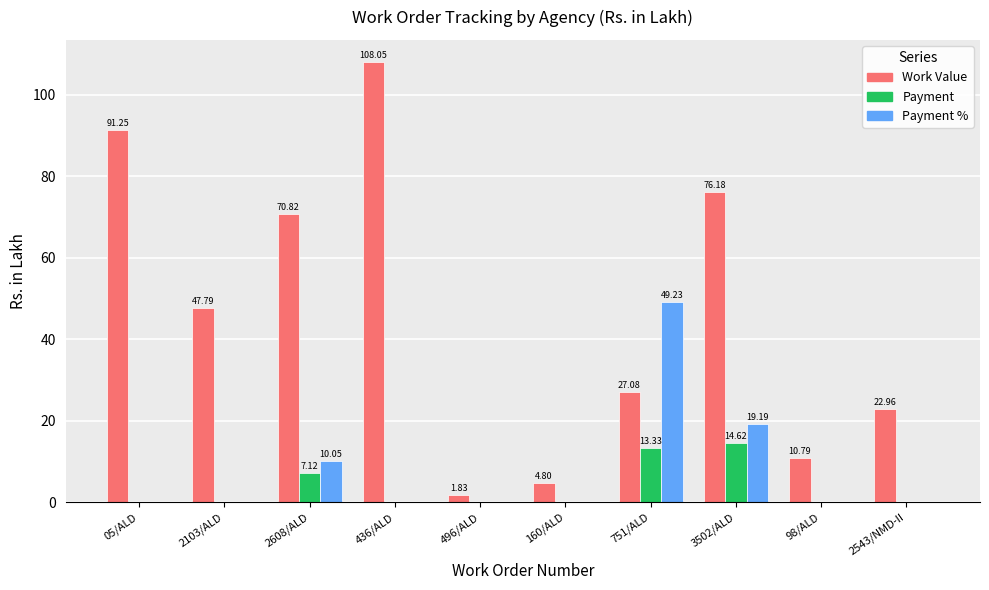

What is the average value of the Payment % series?

7.8